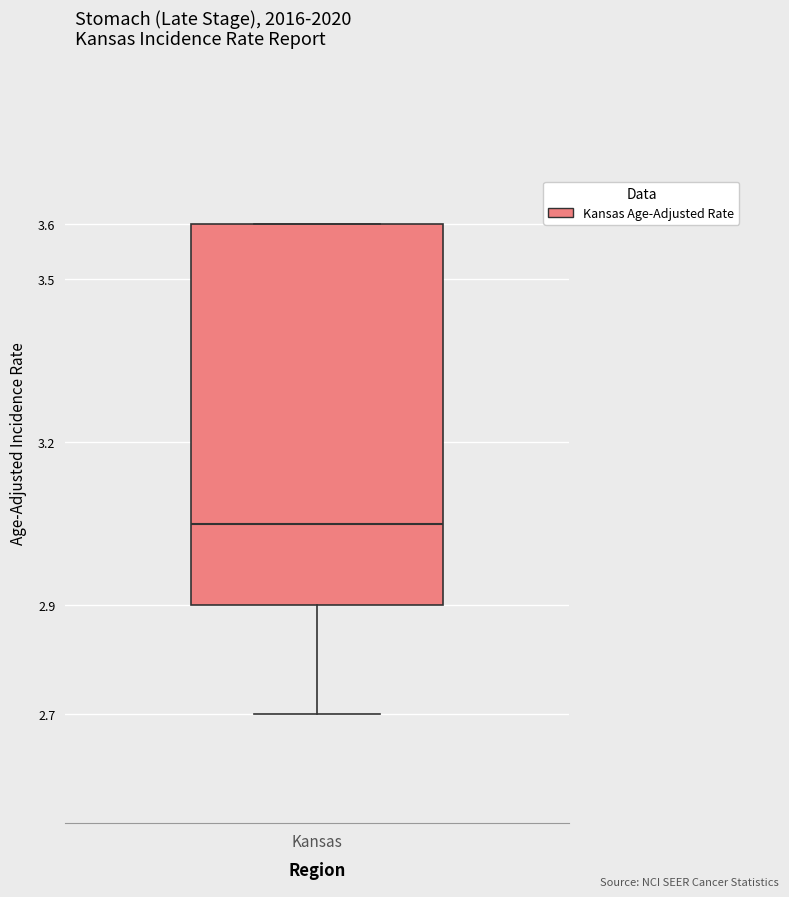

Transcribe this box plot: give where the median line is, the range the box spans, and where the two whiskers end, as read against the y-axis. The values are not printed on the chart, so give them approximately, as read against the axis.

median 3.05, box 2.90 to 3.60, whiskers 2.70 to 3.60